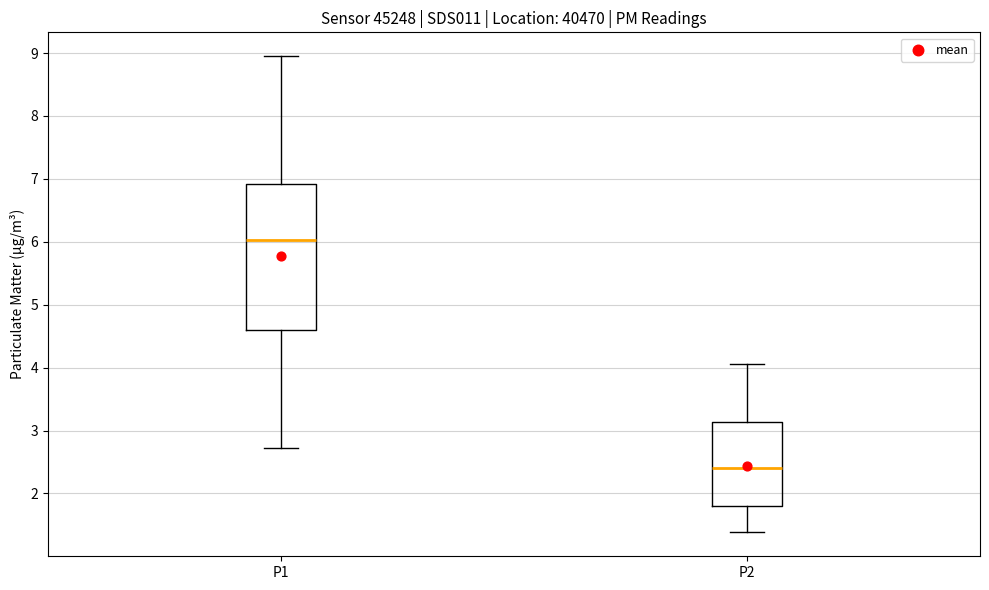

Where does the upper whisker of the box for P2 end on the y-axis? The values are not printed on the chart, so give them approximately, as read against the axis.

4.1